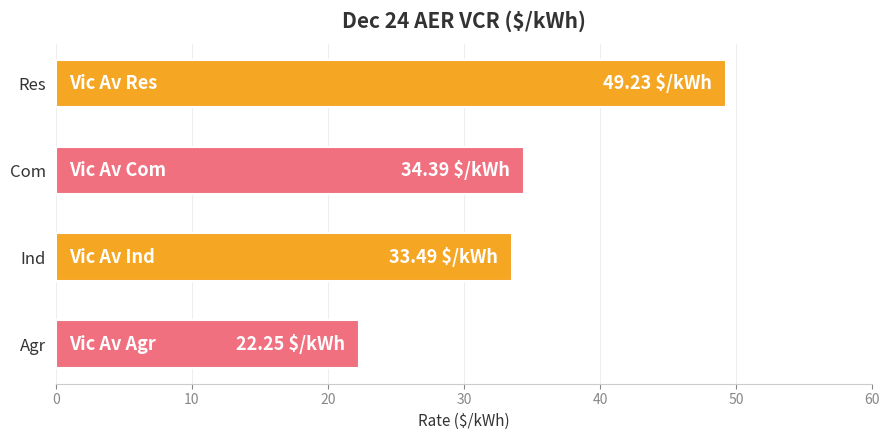

What is the average value?

34.8